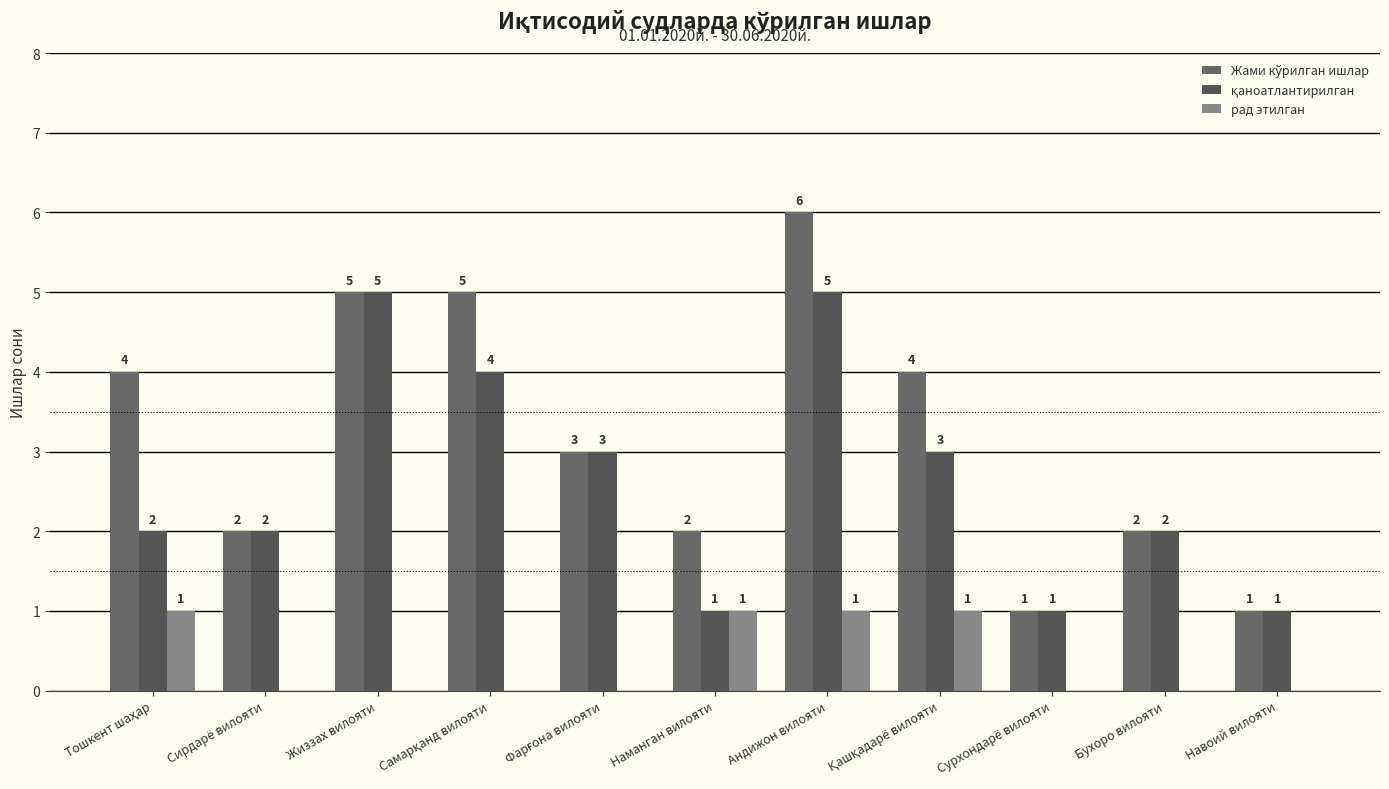

How many groups of bars are there?

11